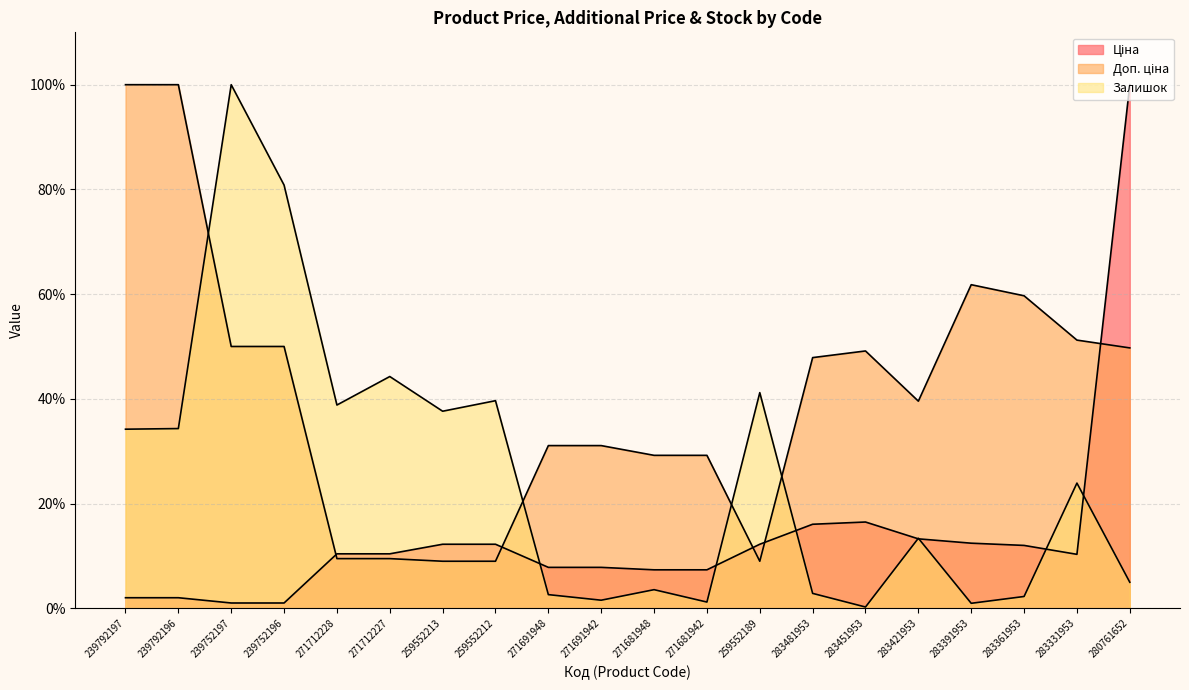

What position from the right is 283361953?

3